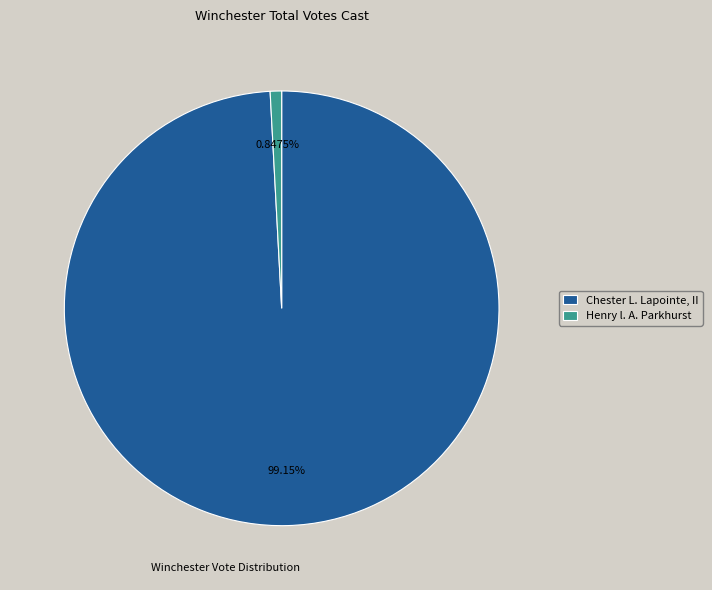

Rank the categories by value from lowest to highest.

Henry l. A. Parkhurst, Chester L. Lapointe, II